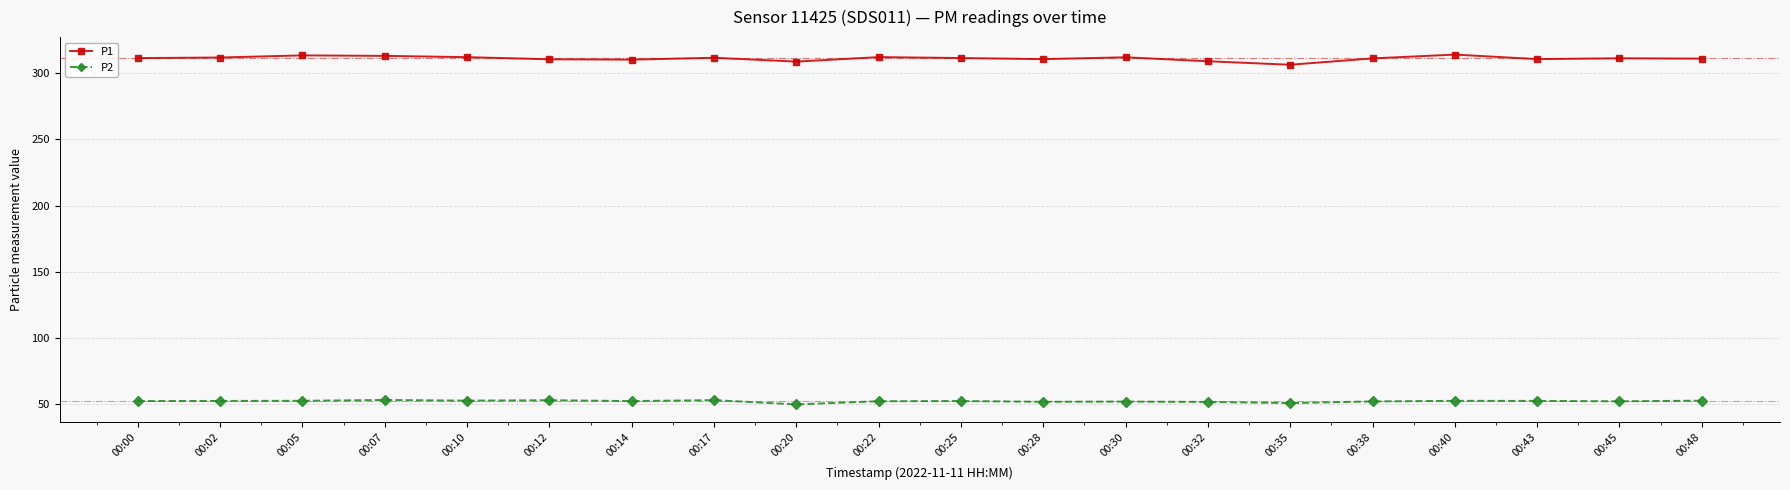

How many categories are shown in the chart?

20